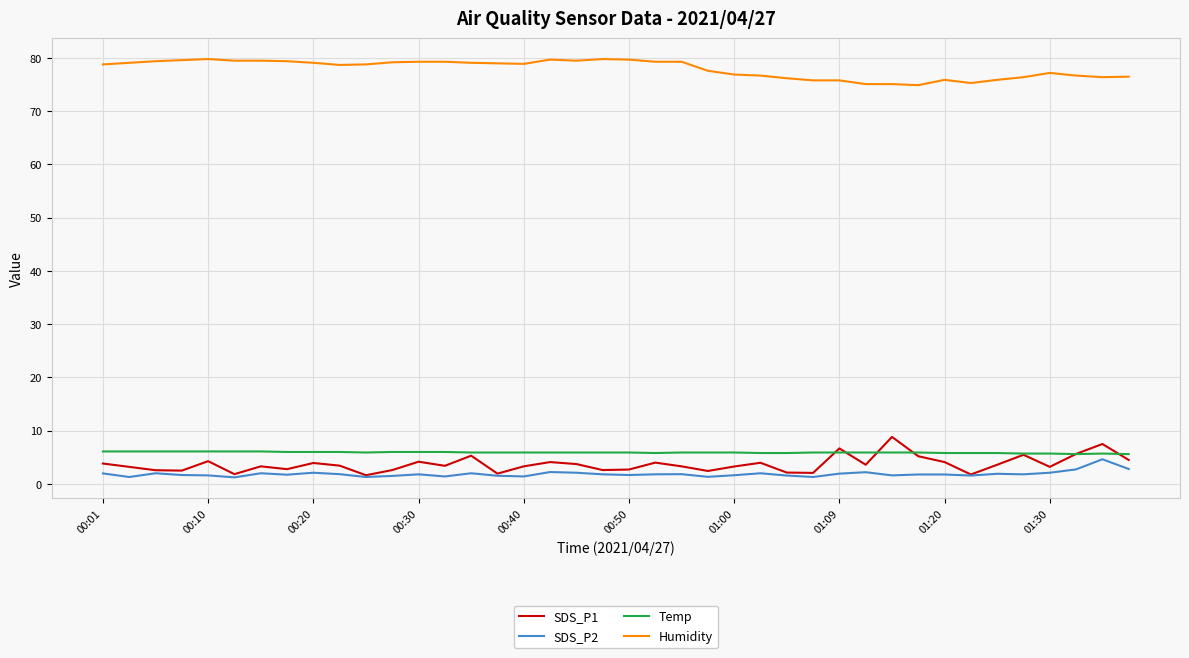

True or false: SDS_P1 and Humidity intersect in this chart.

False